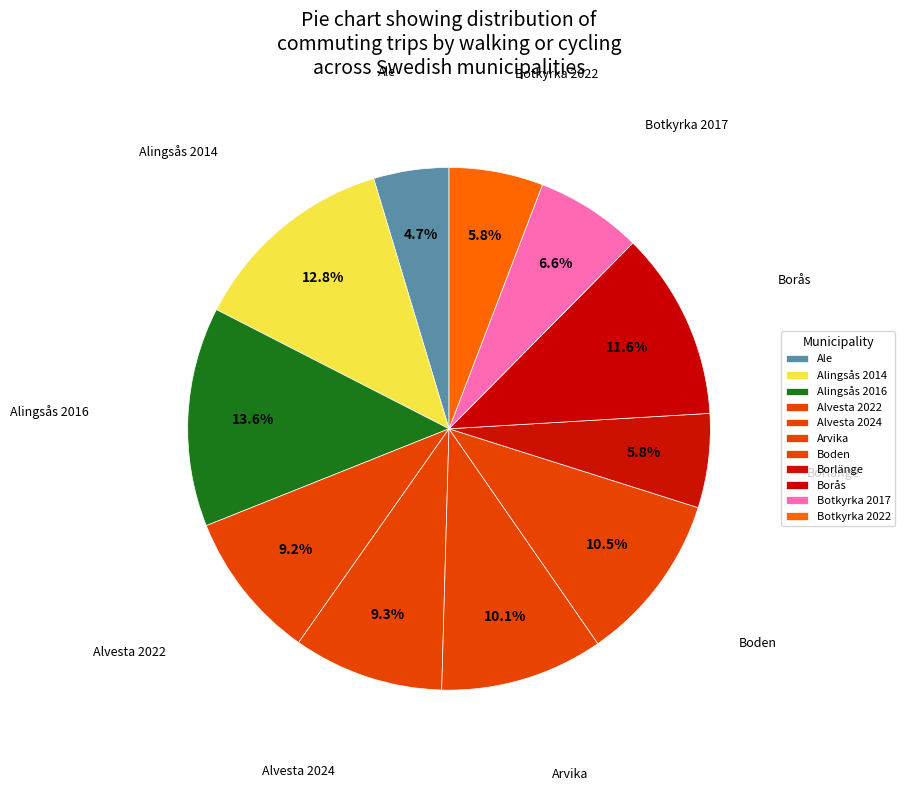

How many segments does this pie chart have?

11